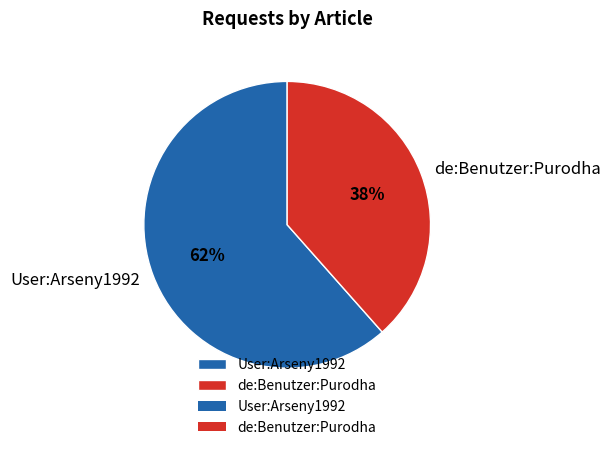

What percentage is the User:Arseny1992 slice, to the nearest percent?

62%